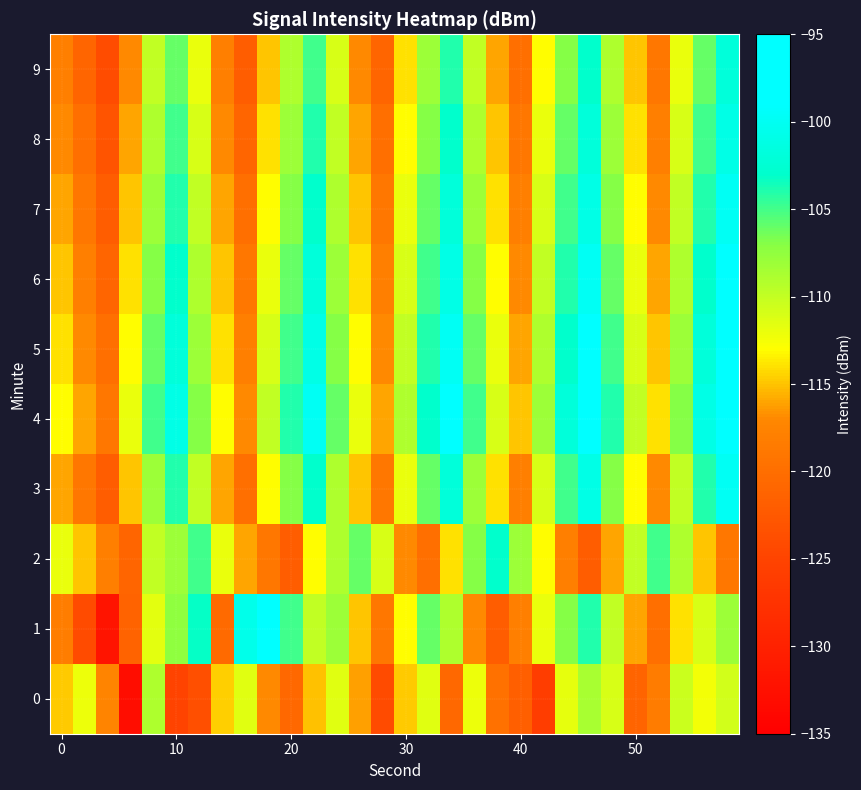

List the series in order of their peak value, highest first.

1, 4, 5, 6, 3, 7, 8, 9, 2, 0